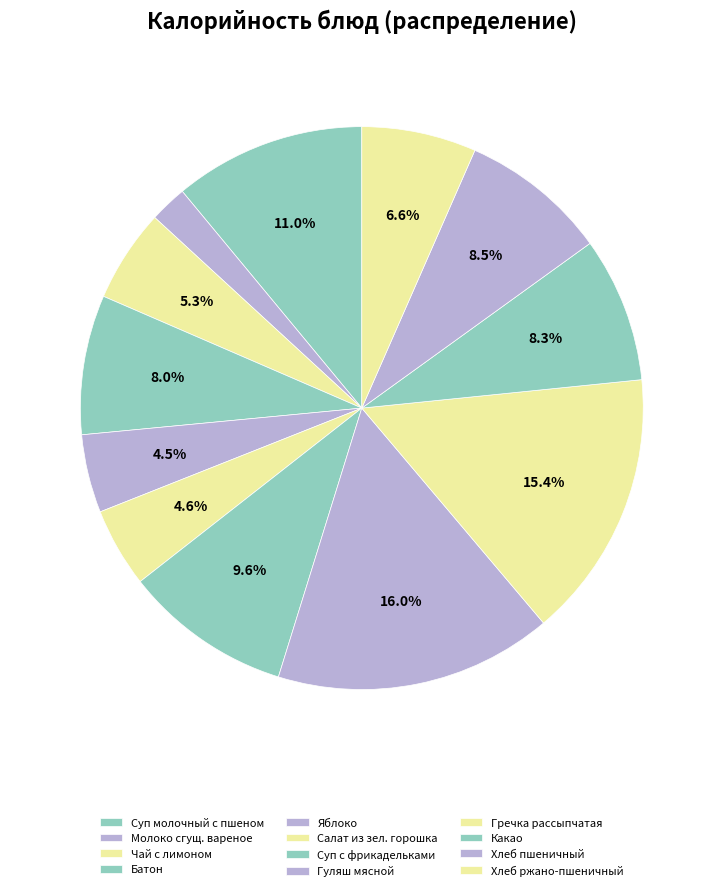

To the nearest percent, what is the average slice percentage?

8%